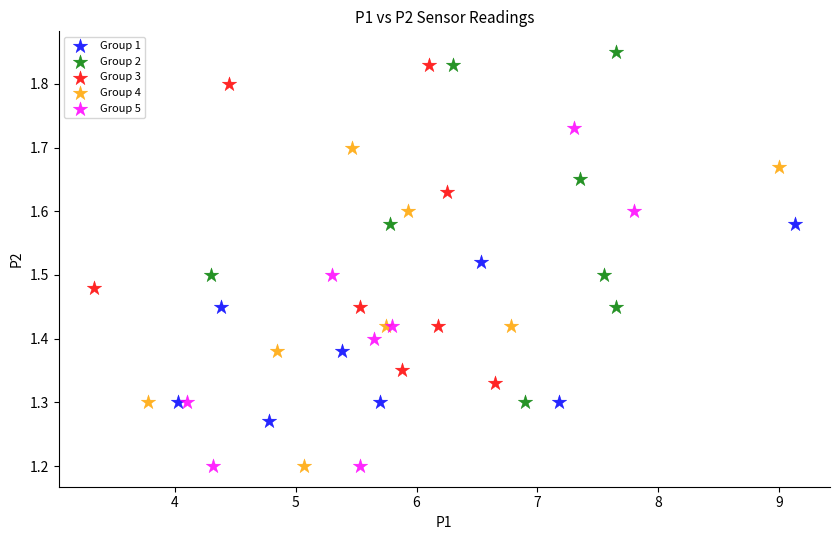

What are all the series names shown in the legend?

Group 1, Group 2, Group 3, Group 4, Group 5